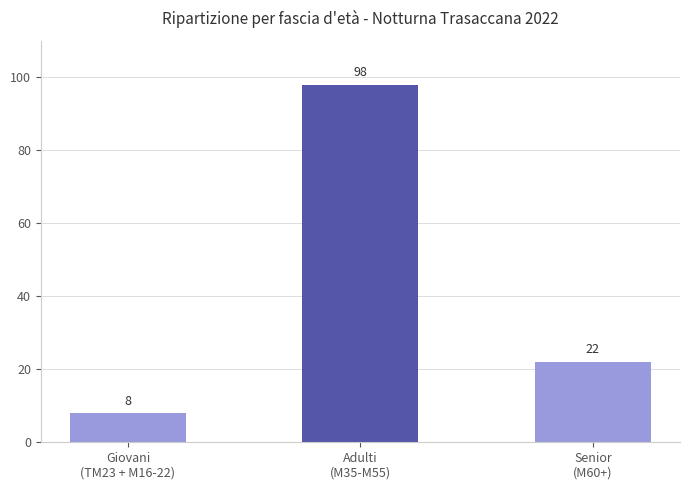

Rank the categories by value from lowest to highest.

Giovani
(TM23 + M16-22), Senior
(M60+), Adulti
(M35-M55)